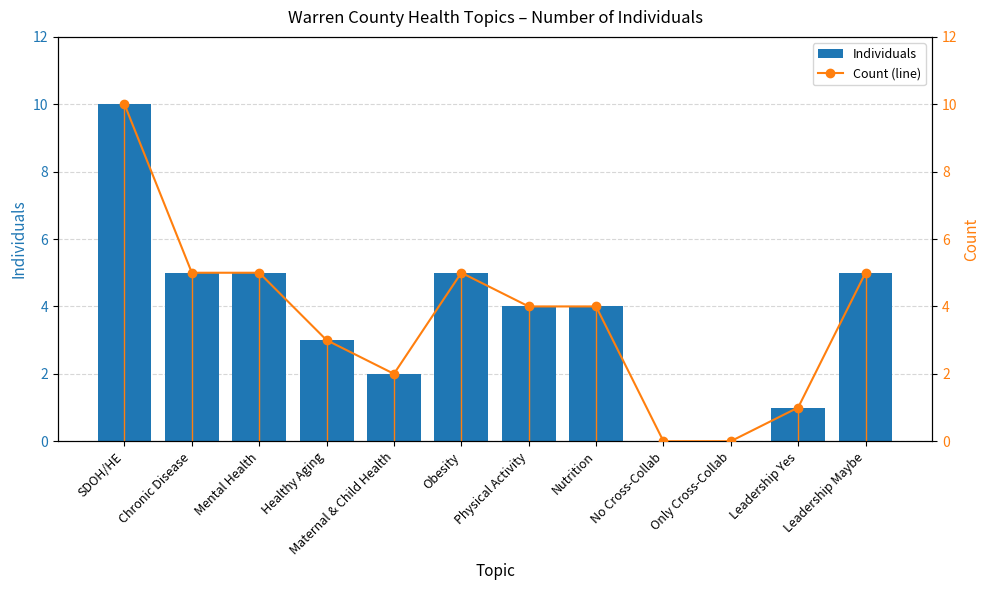

What is the total value across all series at SDOH/HE?

20